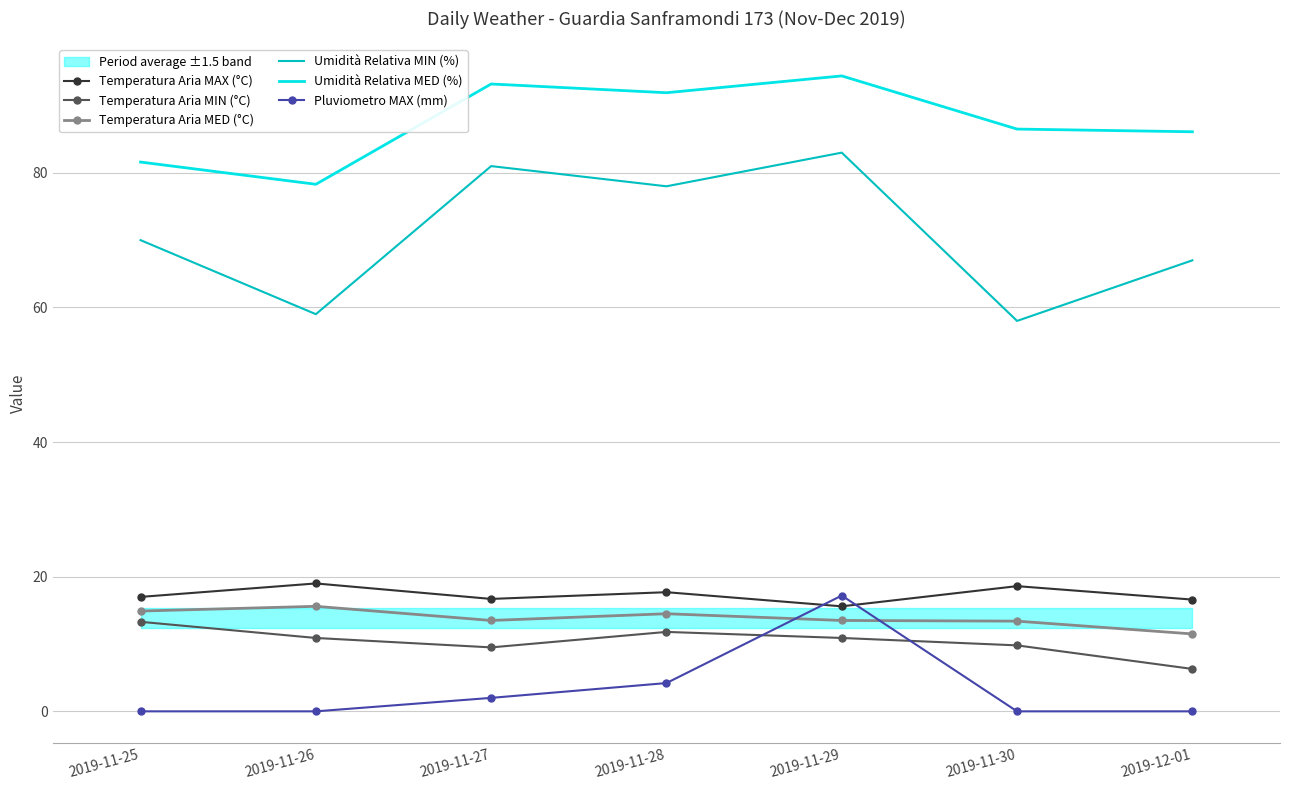

At 2019-11-27, list the series in order from smallest to largest.

Pluviometro MAX (mm), Temperatura Aria MIN (°C), Temperatura Aria MED (°C), Temperatura Aria MAX (°C), Umidità Relativa MIN (%), Umidità Relativa MED (%)